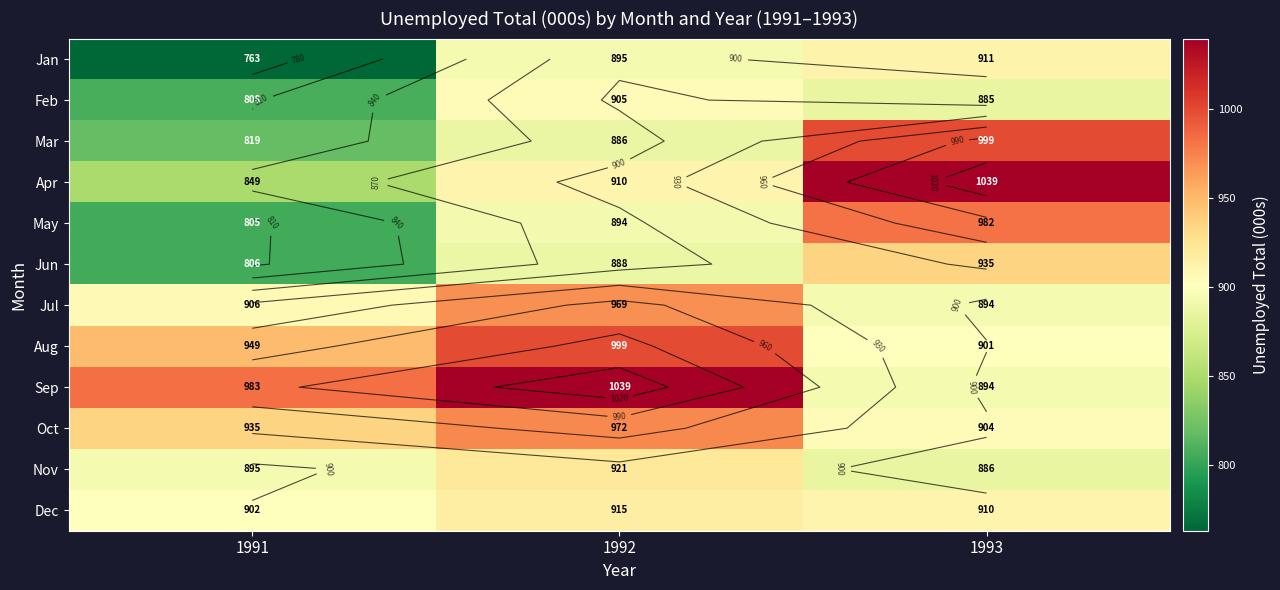

Which has a higher value, 1991 or 1993?

1993